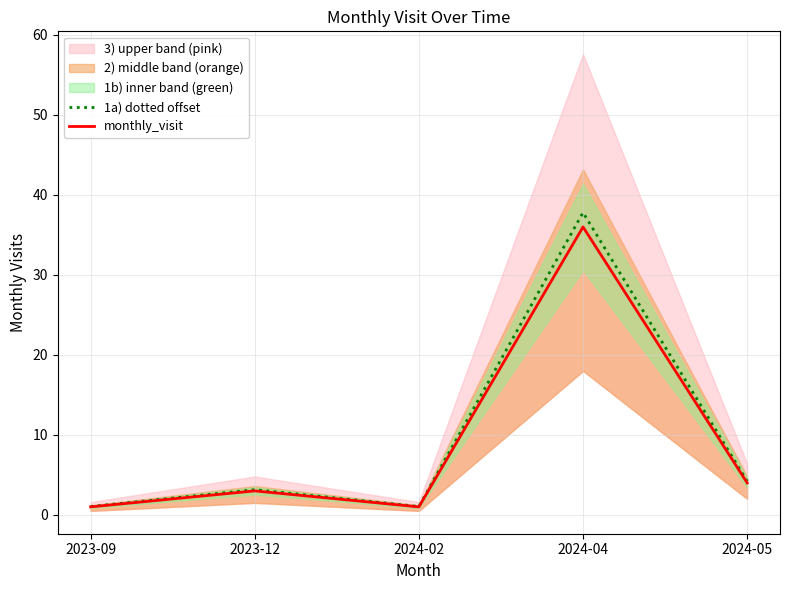

In 1a) dotted offset, how many points are lower than both neighbors (excluding endpoints)?

1